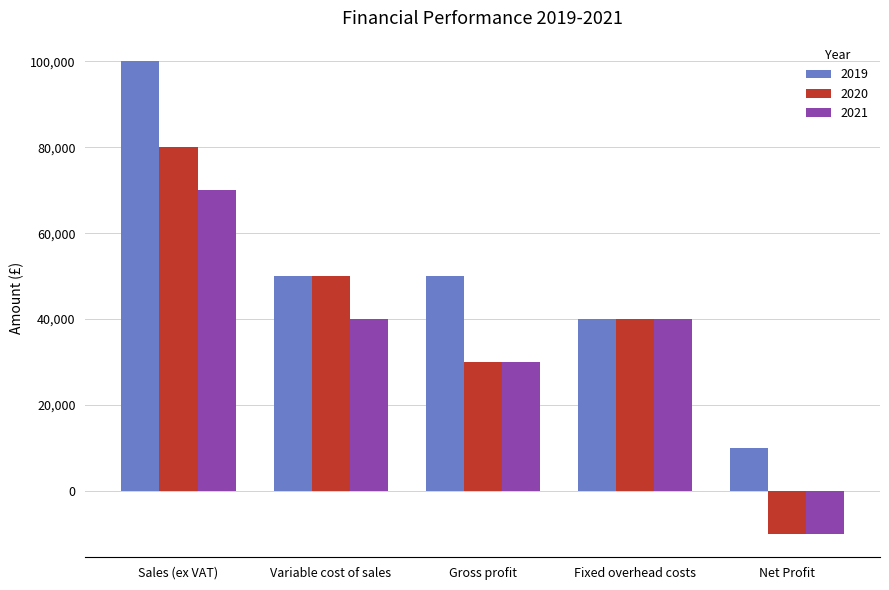

Does the chart contain stacked bars?

No